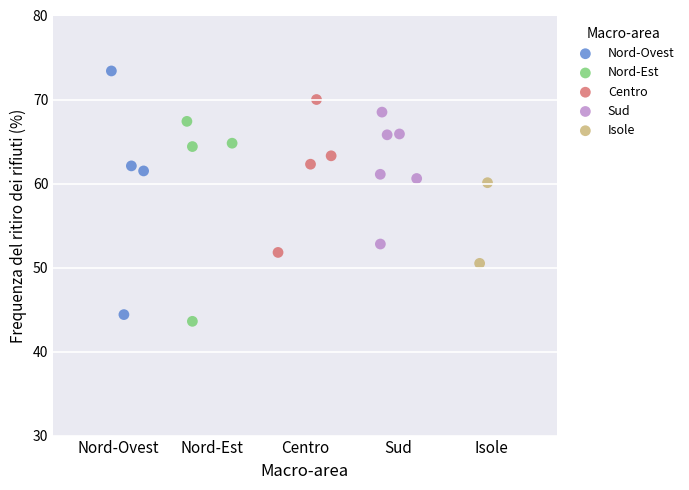

Which series has the widest spread of Y values?

Nord-Ovest